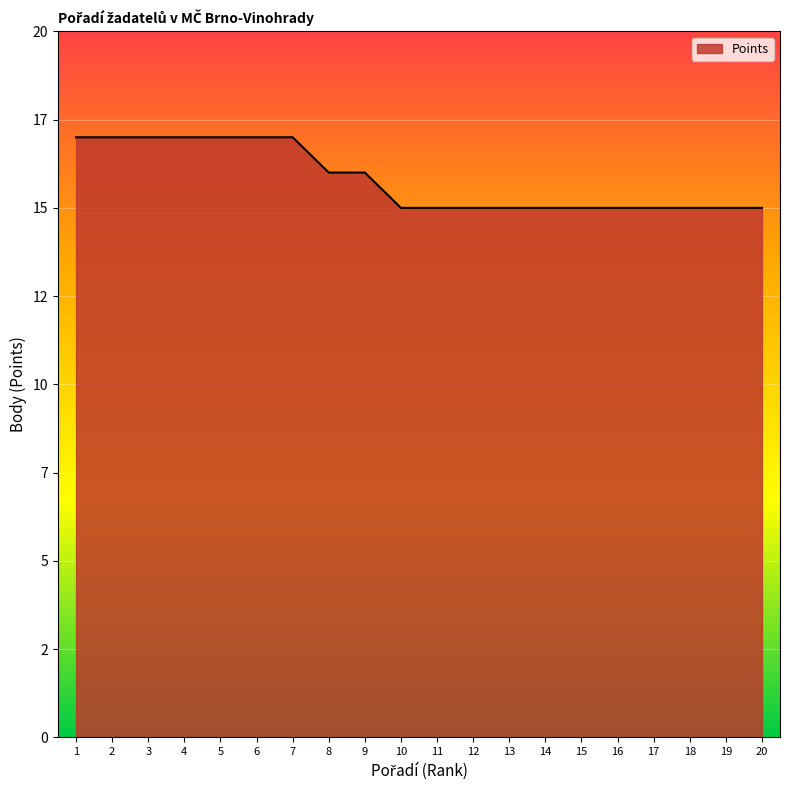

What is the minimum value shown in the chart?

15